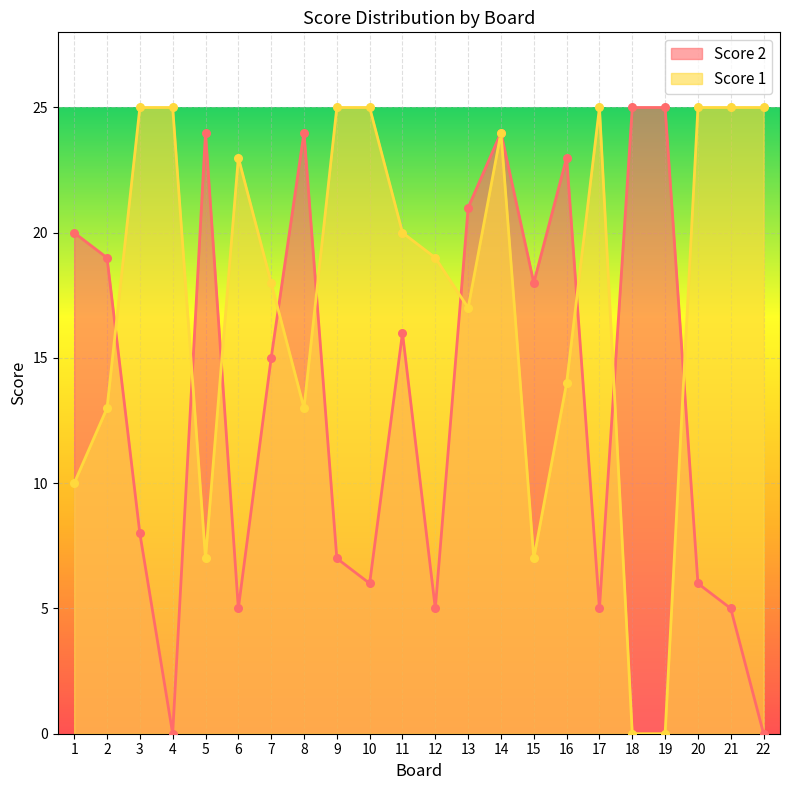

What is the total value across all series at 5?

31